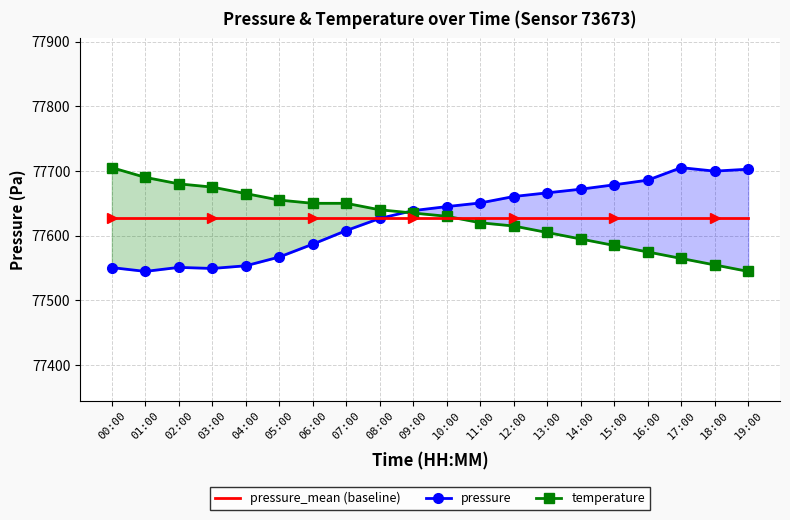

In pressure, how many points are lower than both neighbors (excluding endpoints)?

3